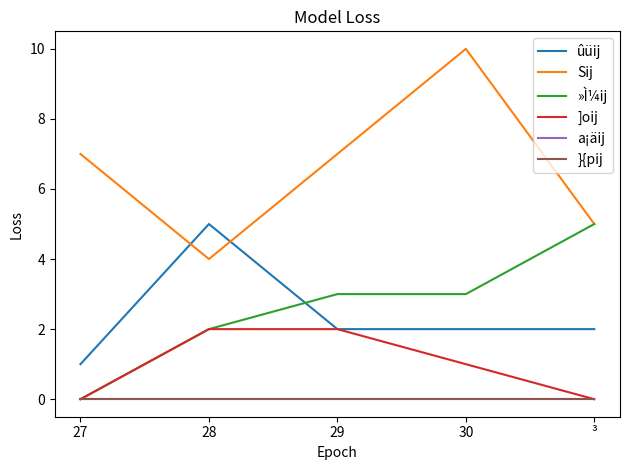

Which series changed the most between 30 and ³?

Sij